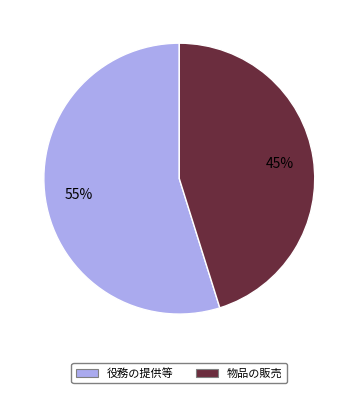

Is there a majority slice in this chart?

Yes